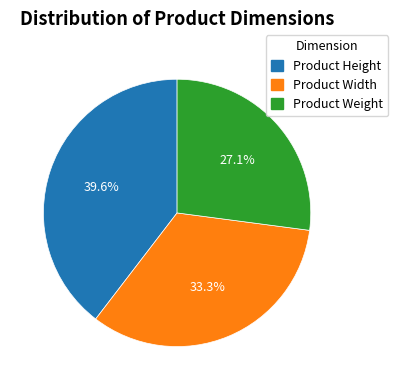

How many slices are in this pie chart?

3